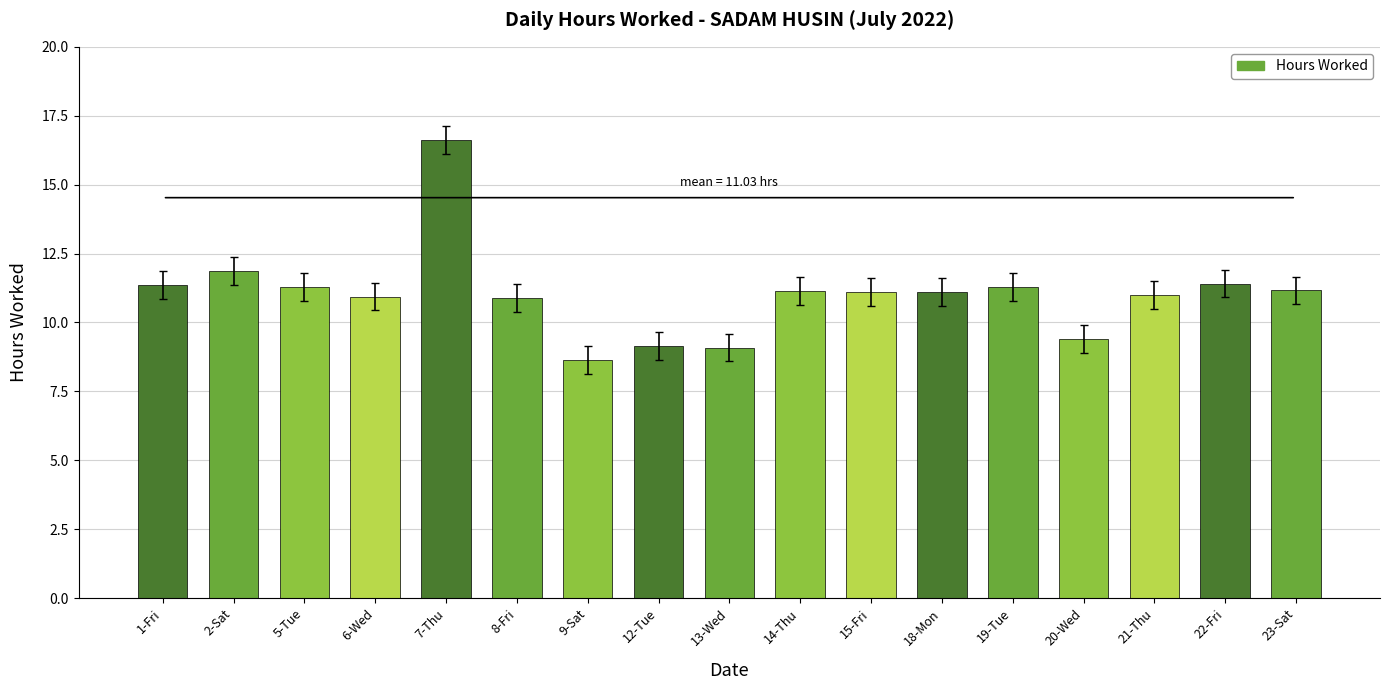

What is the average value?

11.0